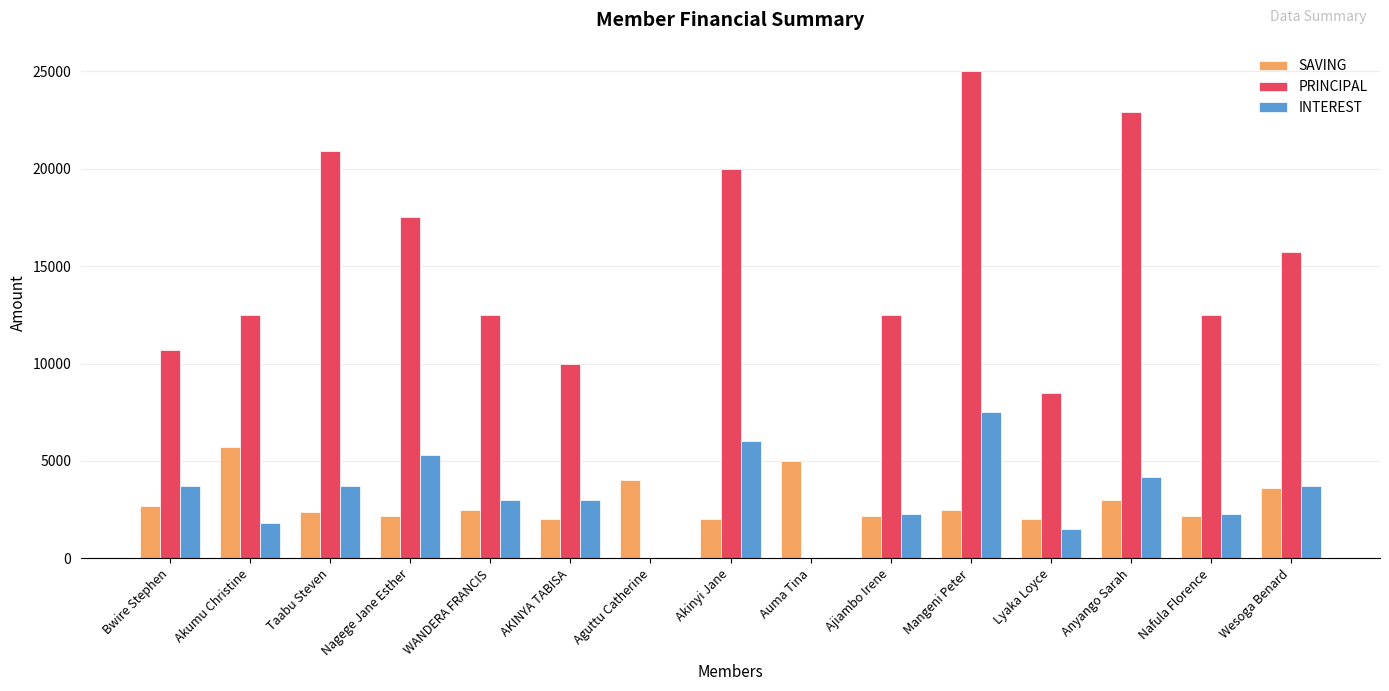

Is the value of SAVING at Aguttu Catherine greater than the value of PRINCIPAL at Lyaka Loyce?

No